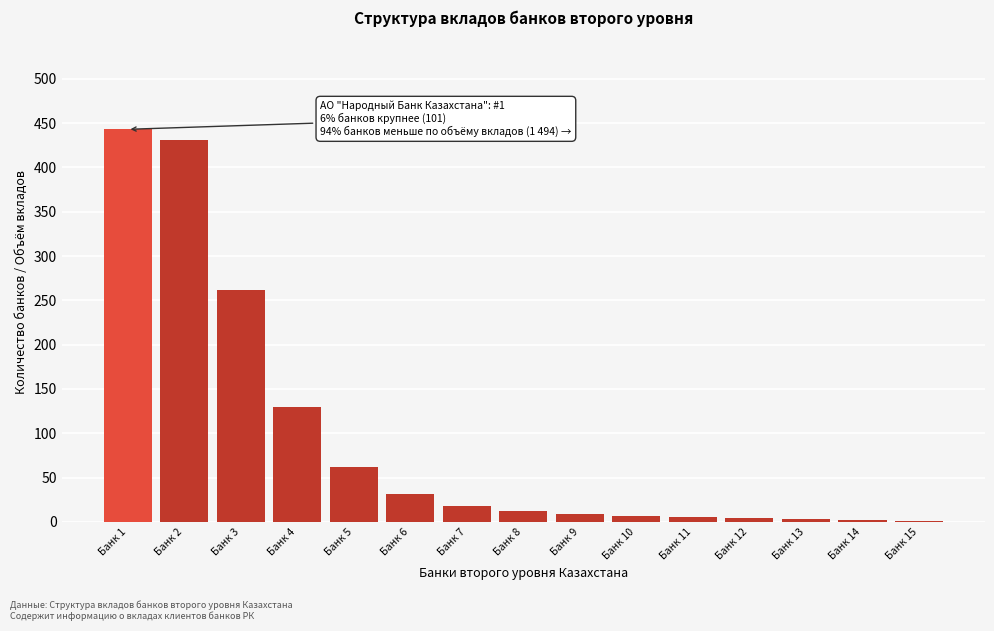

Is it true that the value at Банк 2 is 431?

True